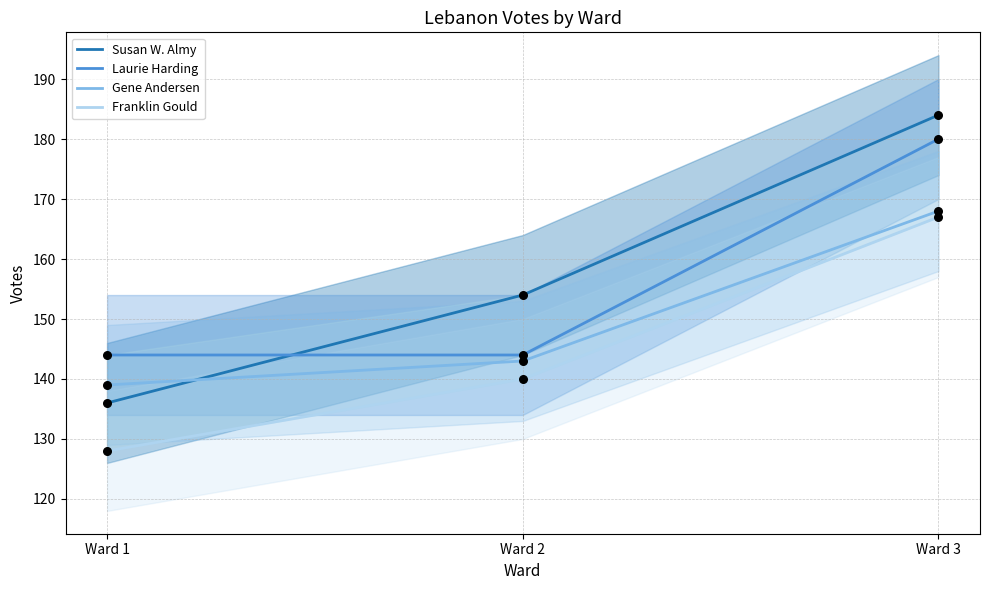

At how many categories does at least one series exceed 146?

2